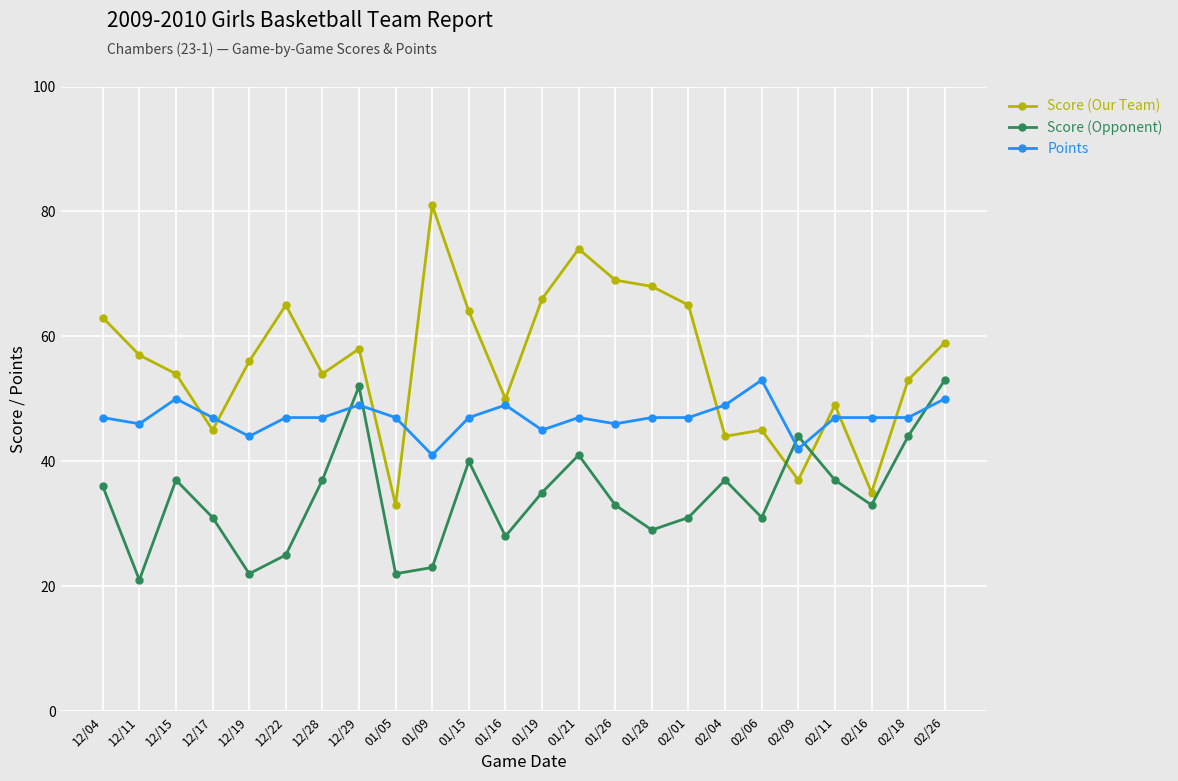

Rank the series by their average value, from lowest to highest.

Score (Opponent), Points, Score (Our Team)